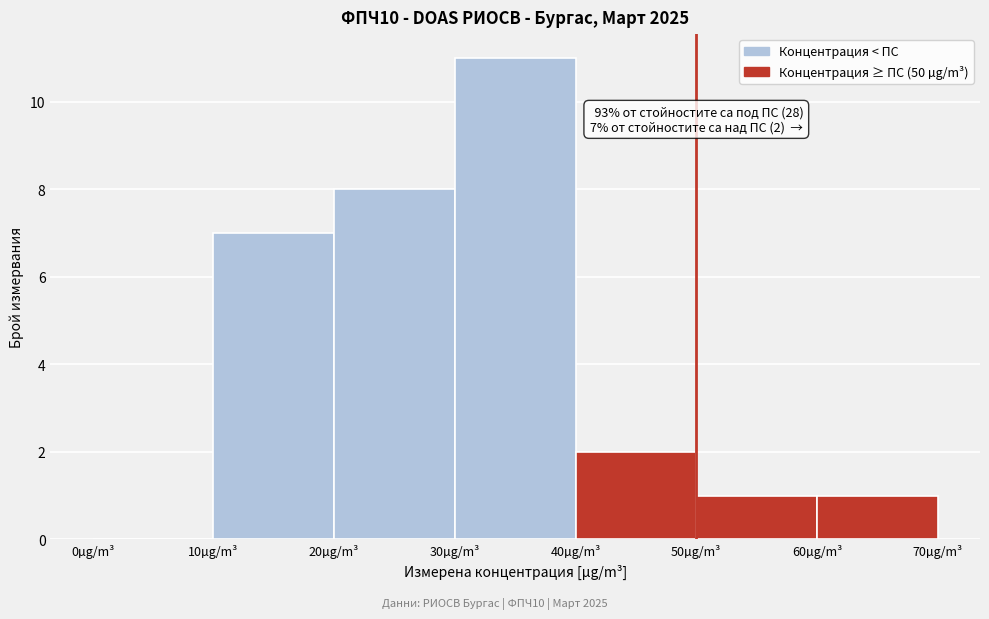

Which range on the x-axis has the tallest bar?

30 to 40